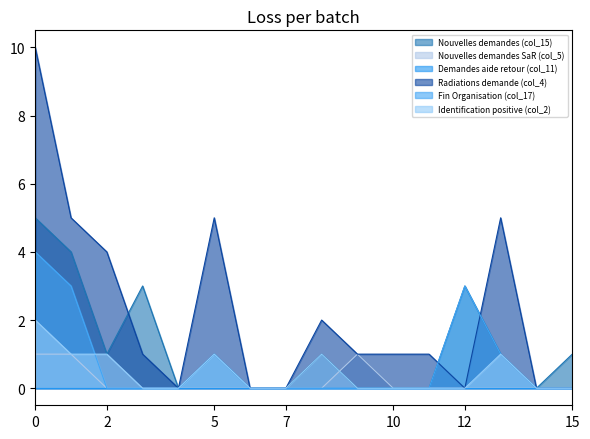

How many values in the Fin Organisation (col_17) series exceed 0?

5